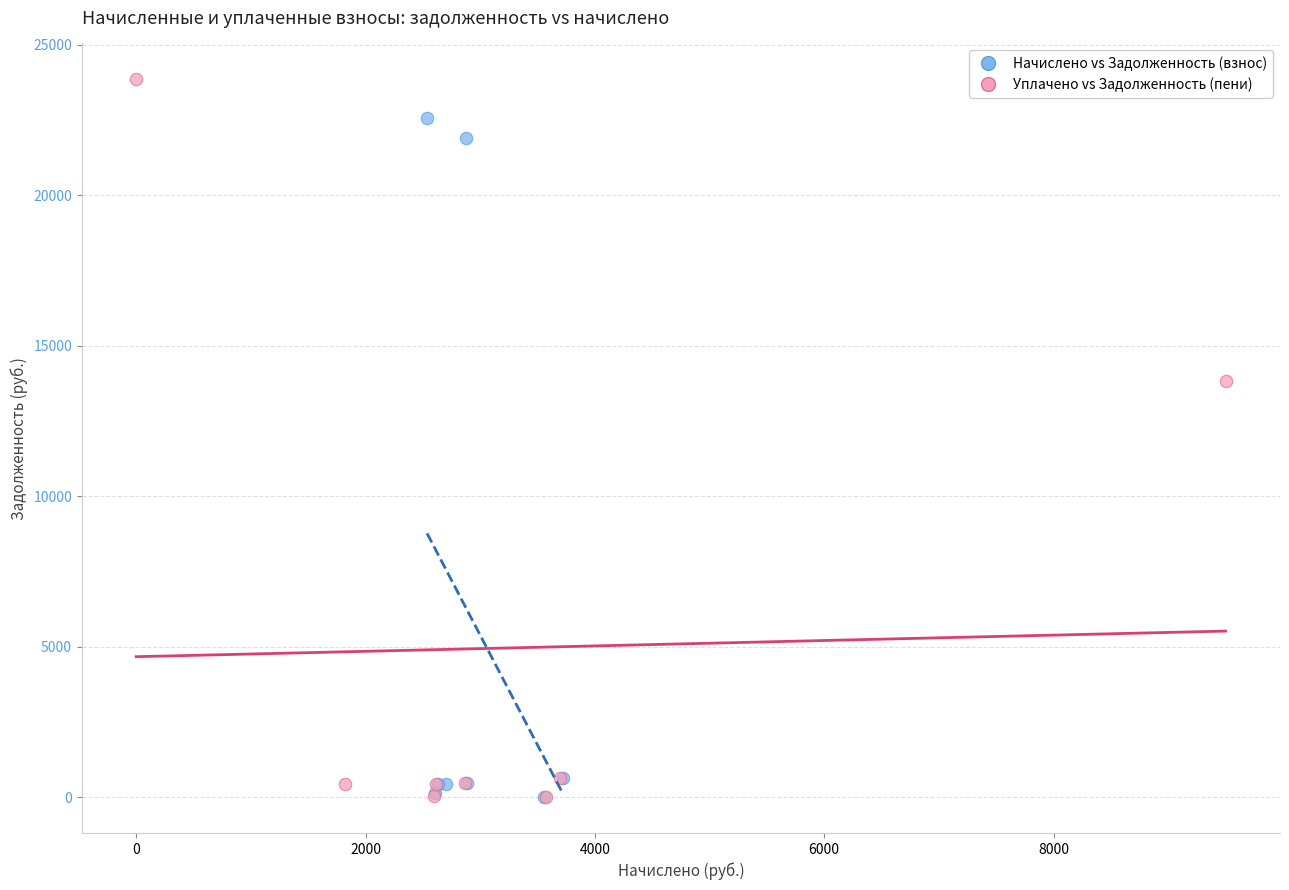

Which series reaches the maximum Y coordinate?

Уплачено vs Задолженность (пени)